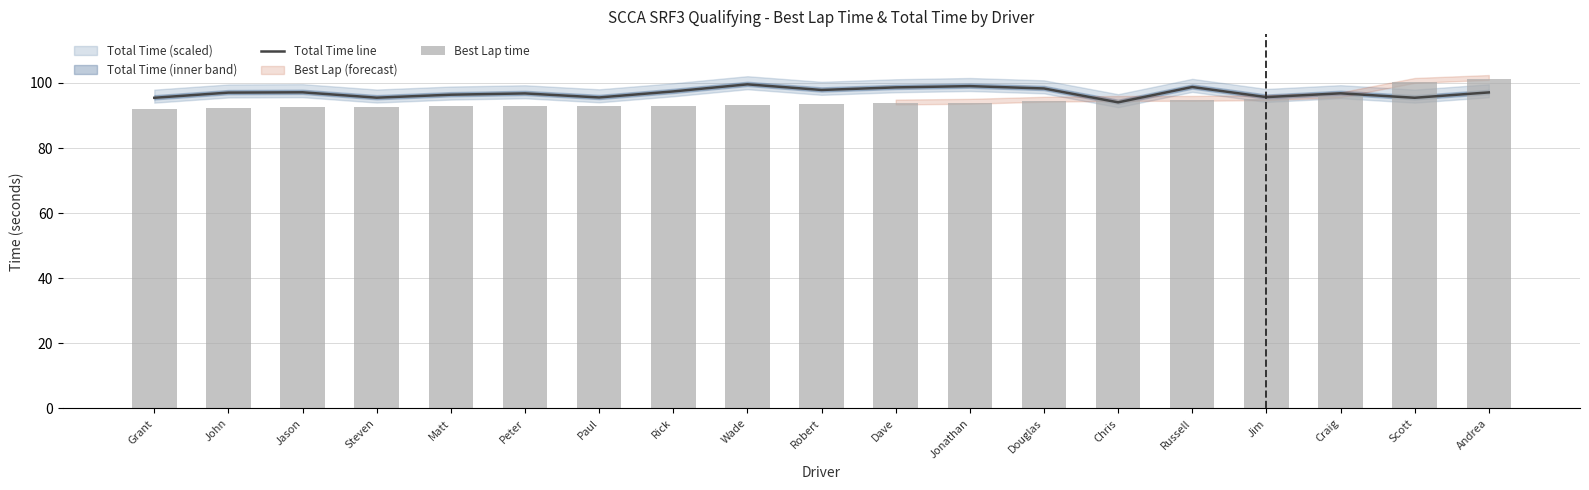

What is the approximate value of Best Lap time at Paul?

93.1